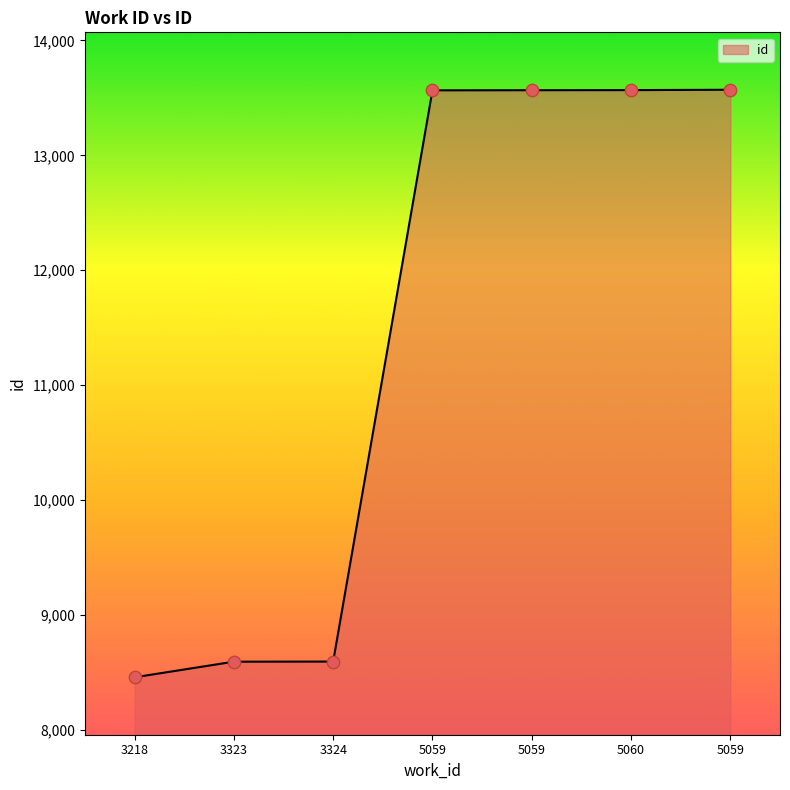

What is the ratio of the value at 5059 to the value at 3323?

1.6